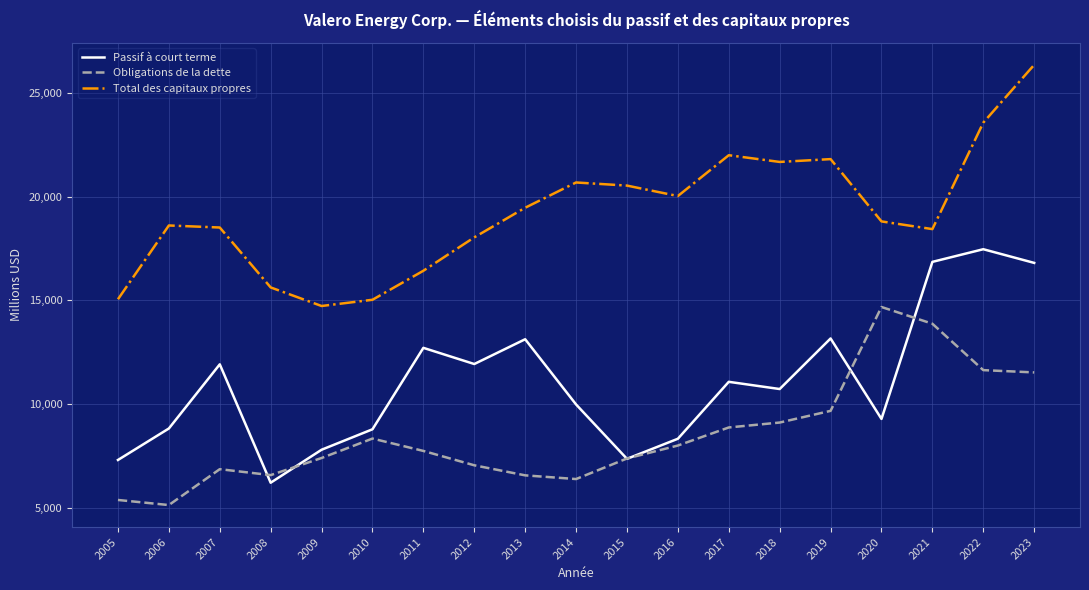

Does the chart display data point markers on the line(s)?

No